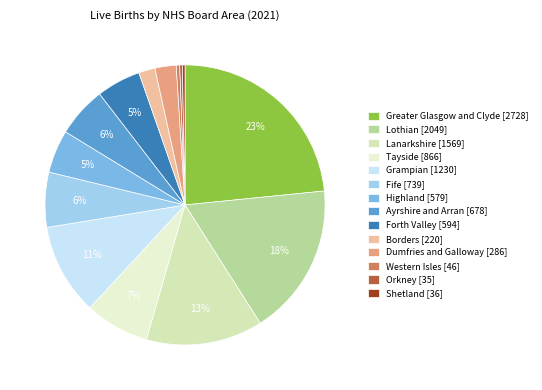

To the nearest percent, what is the difference between the largest and smallest slice percentages?

23%